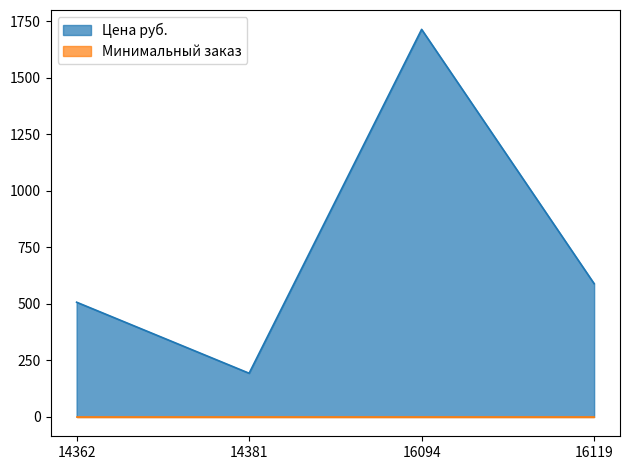

What is the value of the 2nd point from the left?

193